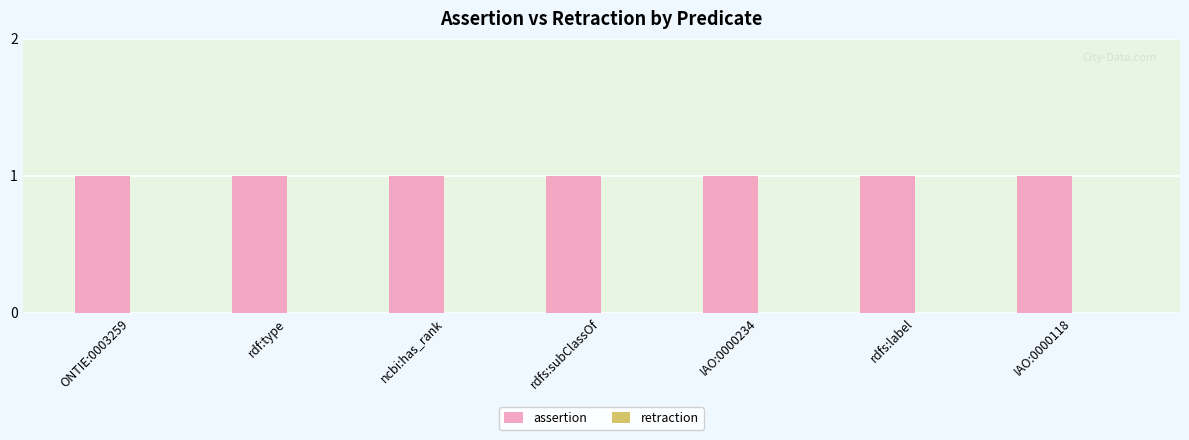

What is the minimum value for assertion?

1